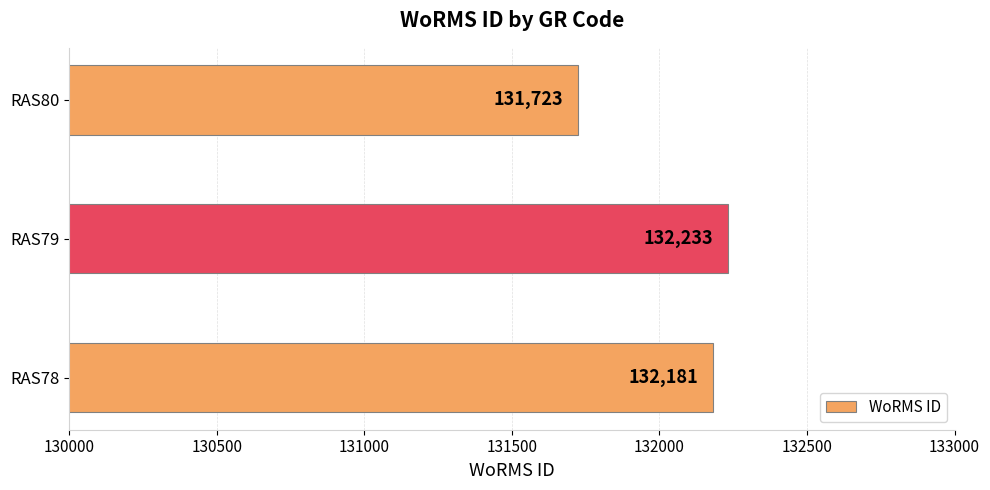

List the labels in order of value, smallest first.

RAS80, RAS78, RAS79